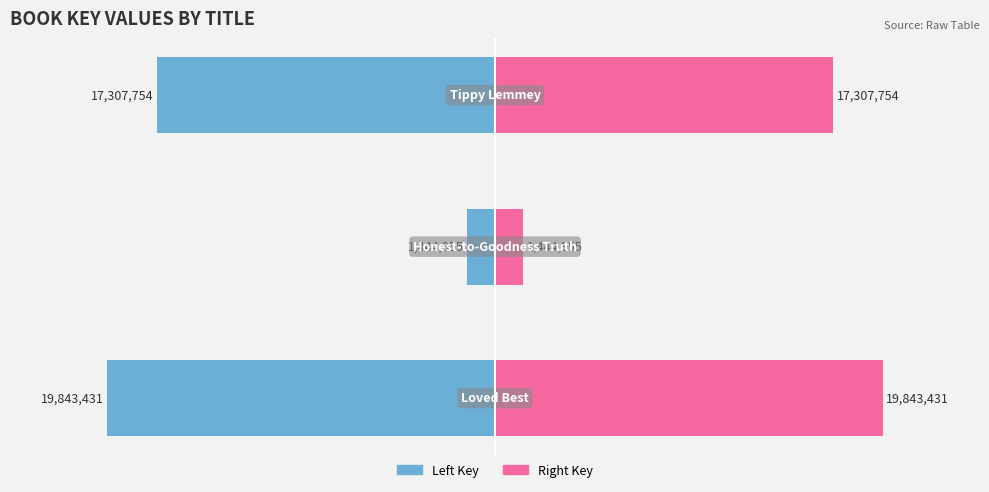

Which series has the largest total across all categories?

Right (Key scaled)